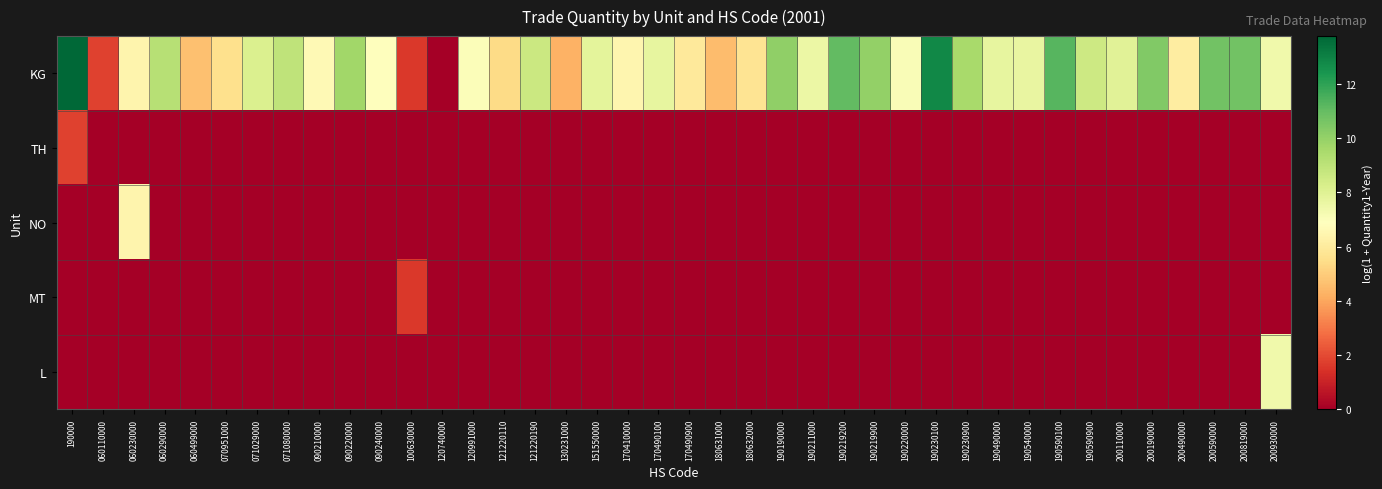

List the series in order of their peak value, highest first.

KG, L, NO, TH, MT